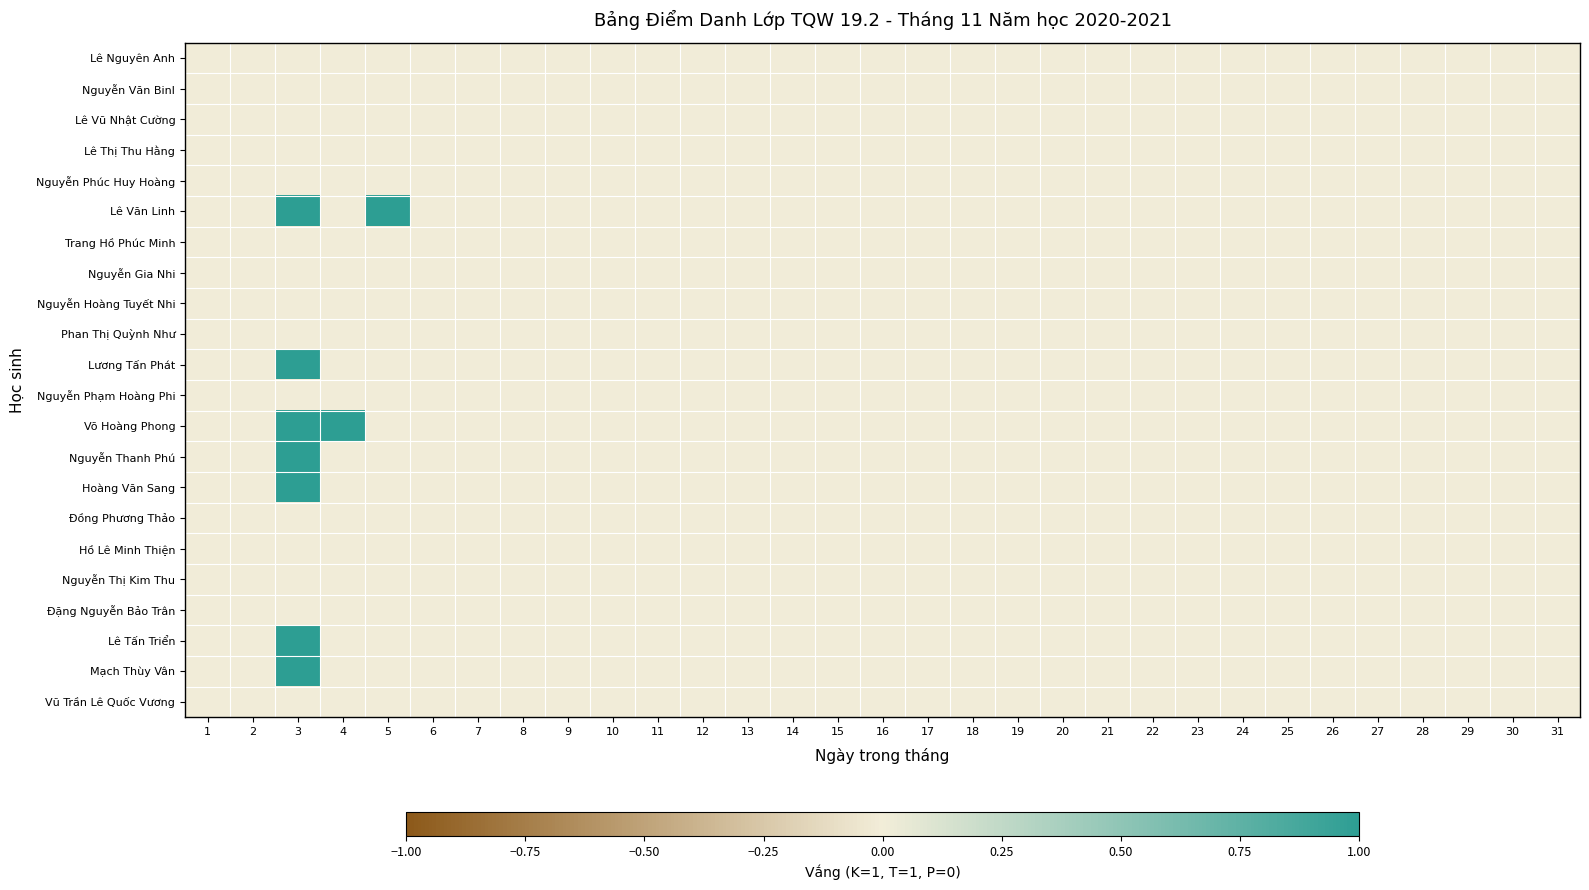

Reading left to right, extract all data points from this chart.

Lê Nguyên Anh: 1=0	2=0	3=0	4=0	5=0	6=0	7=0	8=0	9=0	10=0	11=0	12=0	13=0	14=0	15=0	16=0	17=0	18=0	19=0	20=0	21=0	22=0	23=0	24=0	25=0	26=0	27=0	28=0	29=0	30=0	31=0
Nguyễn Văn Binl: 1=0	2=0	3=0	4=0	5=0	6=0	7=0	8=0	9=0	10=0	11=0	12=0	13=0	14=0	15=0	16=0	17=0	18=0	19=0	20=0	21=0	22=0	23=0	24=0	25=0	26=0	27=0	28=0	29=0	30=0	31=0
Lê Vũ Nhật Cường: 1=0	2=0	3=0	4=0	5=0	6=0	7=0	8=0	9=0	10=0	11=0	12=0	13=0	14=0	15=0	16=0	17=0	18=0	19=0	20=0	21=0	22=0	23=0	24=0	25=0	26=0	27=0	28=0	29=0	30=0	31=0
Lê Thị Thu Hằng: 1=0	2=0	3=0	4=0	5=0	6=0	7=0	8=0	9=0	10=0	11=0	12=0	13=0	14=0	15=0	16=0	17=0	18=0	19=0	20=0	21=0	22=0	23=0	24=0	25=0	26=0	27=0	28=0	29=0	30=0	31=0
Nguyễn Phúc Huy Hoàng: 1=0	2=0	3=0	4=0	5=0	6=0	7=0	8=0	9=0	10=0	11=0	12=0	13=0	14=0	15=0	16=0	17=0	18=0	19=0	20=0	21=0	22=0	23=0	24=0	25=0	26=0	27=0	28=0	29=0	30=0	31=0
Lê Văn Linh: 1=0	2=0	3=1	4=0	5=1	6=0	7=0	8=0	9=0	10=0	11=0	12=0	13=0	14=0	15=0	16=0	17=0	18=0	19=0	20=0	21=0	22=0	23=0	24=0	25=0	26=0	27=0	28=0	29=0	30=0	31=0
Trang Hồ Phúc Minh: 1=0	2=0	3=0	4=0	5=0	6=0	7=0	8=0	9=0	10=0	11=0	12=0	13=0	14=0	15=0	16=0	17=0	18=0	19=0	20=0	21=0	22=0	23=0	24=0	25=0	26=0	27=0	28=0	29=0	30=0	31=0
Nguyễn Gia Nhi: 1=0	2=0	3=0	4=0	5=0	6=0	7=0	8=0	9=0	10=0	11=0	12=0	13=0	14=0	15=0	16=0	17=0	18=0	19=0	20=0	21=0	22=0	23=0	24=0	25=0	26=0	27=0	28=0	29=0	30=0	31=0
Nguyễn Hoàng Tuyết Nhi: 1=0	2=0	3=0	4=0	5=0	6=0	7=0	8=0	9=0	10=0	11=0	12=0	13=0	14=0	15=0	16=0	17=0	18=0	19=0	20=0	21=0	22=0	23=0	24=0	25=0	26=0	27=0	28=0	29=0	30=0	31=0
Phan Thị Quỳnh Như: 1=0	2=0	3=0	4=0	5=0	6=0	7=0	8=0	9=0	10=0	11=0	12=0	13=0	14=0	15=0	16=0	17=0	18=0	19=0	20=0	21=0	22=0	23=0	24=0	25=0	26=0	27=0	28=0	29=0	30=0	31=0
Lương Tấn Phát: 1=0	2=0	3=1	4=0	5=0	6=0	7=0	8=0	9=0	10=0	11=0	12=0	13=0	14=0	15=0	16=0	17=0	18=0	19=0	20=0	21=0	22=0	23=0	24=0	25=0	26=0	27=0	28=0	29=0	30=0	31=0
Nguyễn Phạm Hoàng Phi: 1=0	2=0	3=0	4=0	5=0	6=0	7=0	8=0	9=0	10=0	11=0	12=0	13=0	14=0	15=0	16=0	17=0	18=0	19=0	20=0	21=0	22=0	23=0	24=0	25=0	26=0	27=0	28=0	29=0	30=0	31=0
Võ Hoàng Phong: 1=0	2=0	3=1	4=1	5=0	6=0	7=0	8=0	9=0	10=0	11=0	12=0	13=0	14=0	15=0	16=0	17=0	18=0	19=0	20=0	21=0	22=0	23=0	24=0	25=0	26=0	27=0	28=0	29=0	30=0	31=0
Nguyễn Thanh Phú: 1=0	2=0	3=1	4=0	5=0	6=0	7=0	8=0	9=0	10=0	11=0	12=0	13=0	14=0	15=0	16=0	17=0	18=0	19=0	20=0	21=0	22=0	23=0	24=0	25=0	26=0	27=0	28=0	29=0	30=0	31=0
Hoàng Văn Sang: 1=0	2=0	3=1	4=0	5=0	6=0	7=0	8=0	9=0	10=0	11=0	12=0	13=0	14=0	15=0	16=0	17=0	18=0	19=0	20=0	21=0	22=0	23=0	24=0	25=0	26=0	27=0	28=0	29=0	30=0	31=0
Đồng Phương Thảo: 1=0	2=0	3=0	4=0	5=0	6=0	7=0	8=0	9=0	10=0	11=0	12=0	13=0	14=0	15=0	16=0	17=0	18=0	19=0	20=0	21=0	22=0	23=0	24=0	25=0	26=0	27=0	28=0	29=0	30=0	31=0
Hồ Lê Minh Thiện: 1=0	2=0	3=0	4=0	5=0	6=0	7=0	8=0	9=0	10=0	11=0	12=0	13=0	14=0	15=0	16=0	17=0	18=0	19=0	20=0	21=0	22=0	23=0	24=0	25=0	26=0	27=0	28=0	29=0	30=0	31=0
Nguyễn Thị Kim Thu: 1=0	2=0	3=0	4=0	5=0	6=0	7=0	8=0	9=0	10=0	11=0	12=0	13=0	14=0	15=0	16=0	17=0	18=0	19=0	20=0	21=0	22=0	23=0	24=0	25=0	26=0	27=0	28=0	29=0	30=0	31=0
Đặng Nguyễn Bảo Trân: 1=0	2=0	3=0	4=0	5=0	6=0	7=0	8=0	9=0	10=0	11=0	12=0	13=0	14=0	15=0	16=0	17=0	18=0	19=0	20=0	21=0	22=0	23=0	24=0	25=0	26=0	27=0	28=0	29=0	30=0	31=0
Lê Tấn Triển: 1=0	2=0	3=1	4=0	5=0	6=0	7=0	8=0	9=0	10=0	11=0	12=0	13=0	14=0	15=0	16=0	17=0	18=0	19=0	20=0	21=0	22=0	23=0	24=0	25=0	26=0	27=0	28=0	29=0	30=0	31=0
Mạch Thùy Vân: 1=0	2=0	3=1	4=0	5=0	6=0	7=0	8=0	9=0	10=0	11=0	12=0	13=0	14=0	15=0	16=0	17=0	18=0	19=0	20=0	21=0	22=0	23=0	24=0	25=0	26=0	27=0	28=0	29=0	30=0	31=0
Vũ Trần Lê Quốc Vương: 1=0	2=0	3=0	4=0	5=0	6=0	7=0	8=0	9=0	10=0	11=0	12=0	13=0	14=0	15=0	16=0	17=0	18=0	19=0	20=0	21=0	22=0	23=0	24=0	25=0	26=0	27=0	28=0	29=0	30=0	31=0